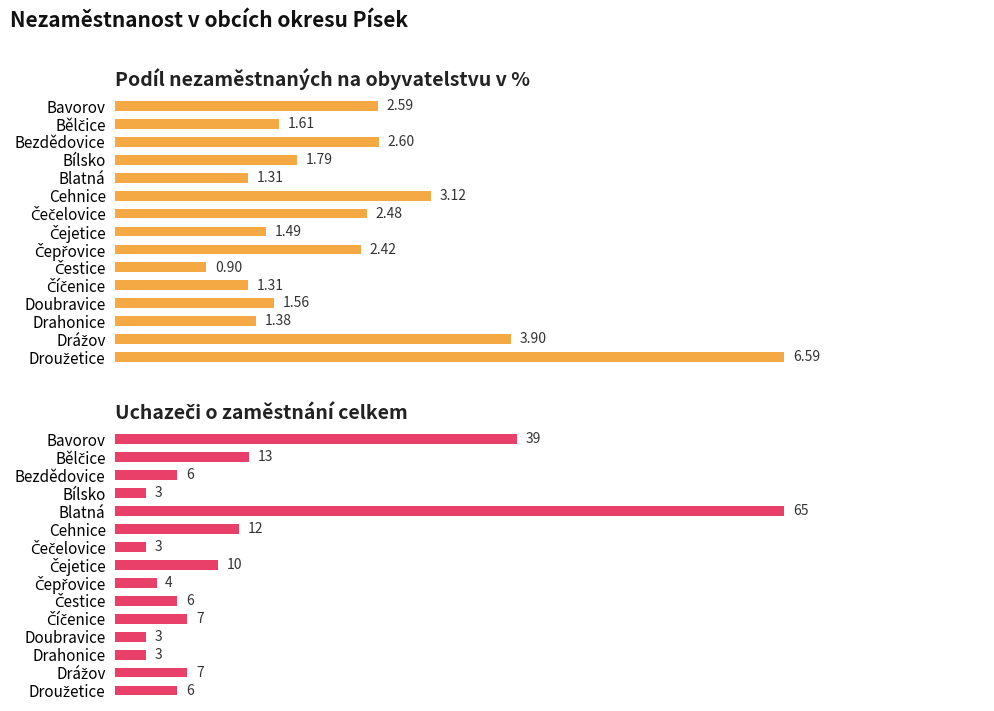

What is the value of the Podíl nezaměstnaných na obyvatelstvu v % bar at the 1st from the left?

2.6